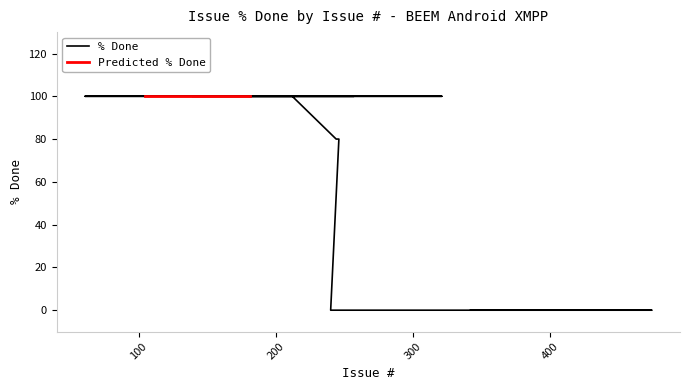

What is the sum of all values?

3060